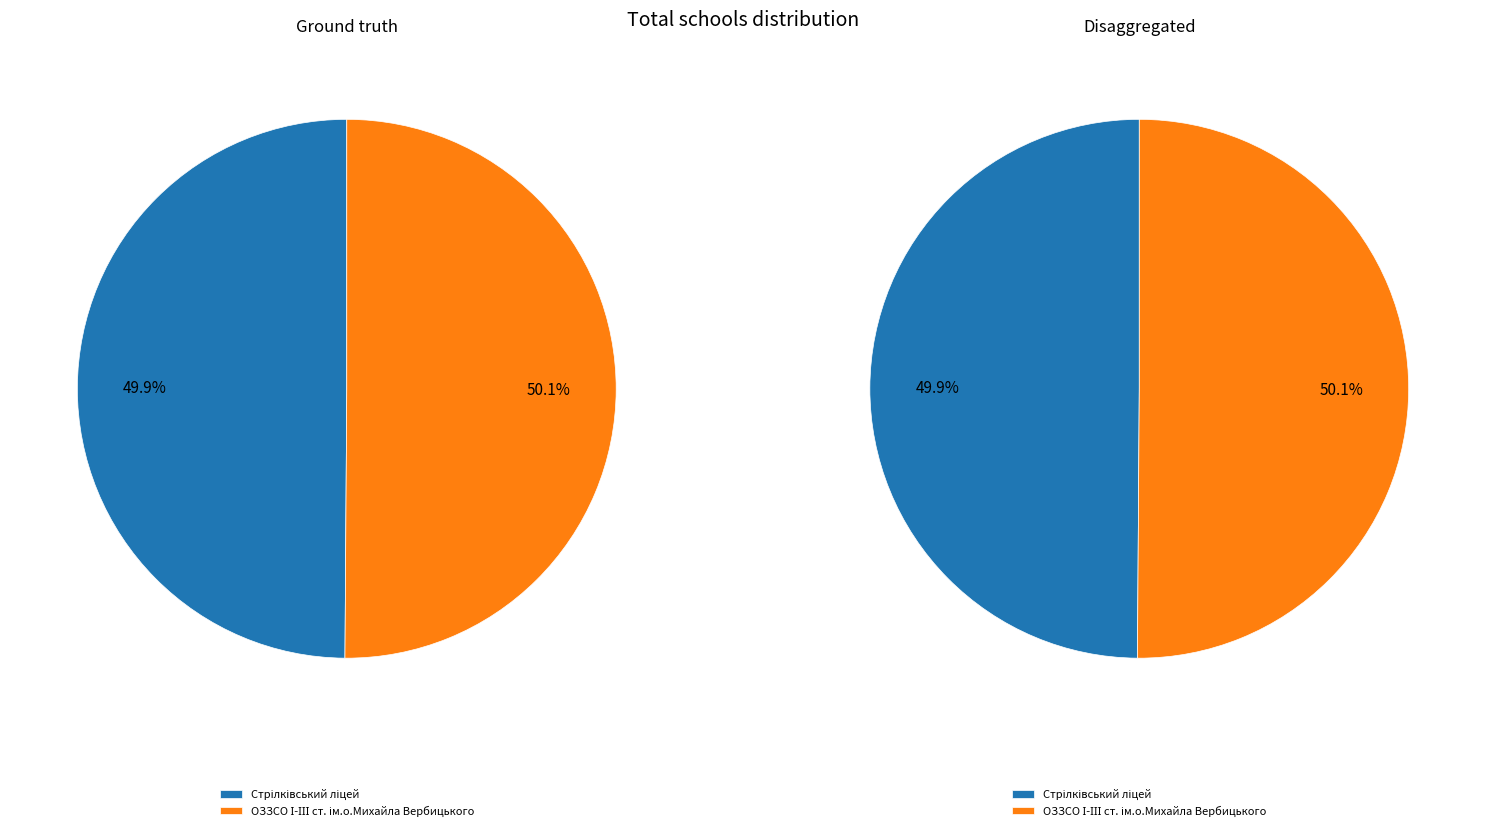

Do Опорний заклад загальної середньої освіти І-ІІІ ст. ім.о.Михайла Вербицького and Ліцей с. Стрілки Стрілківської сільської ради together represent more than half of the pie?

Yes